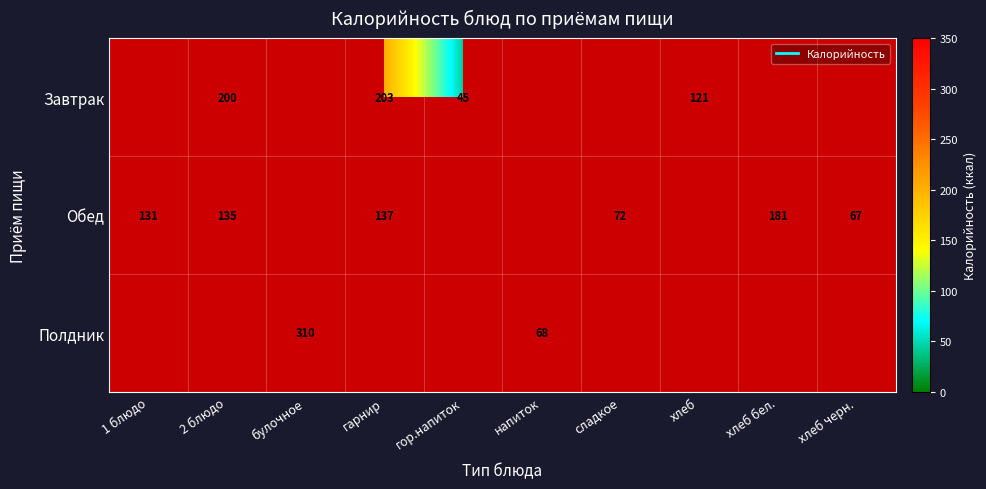

How many distinct data groups are displayed?

3